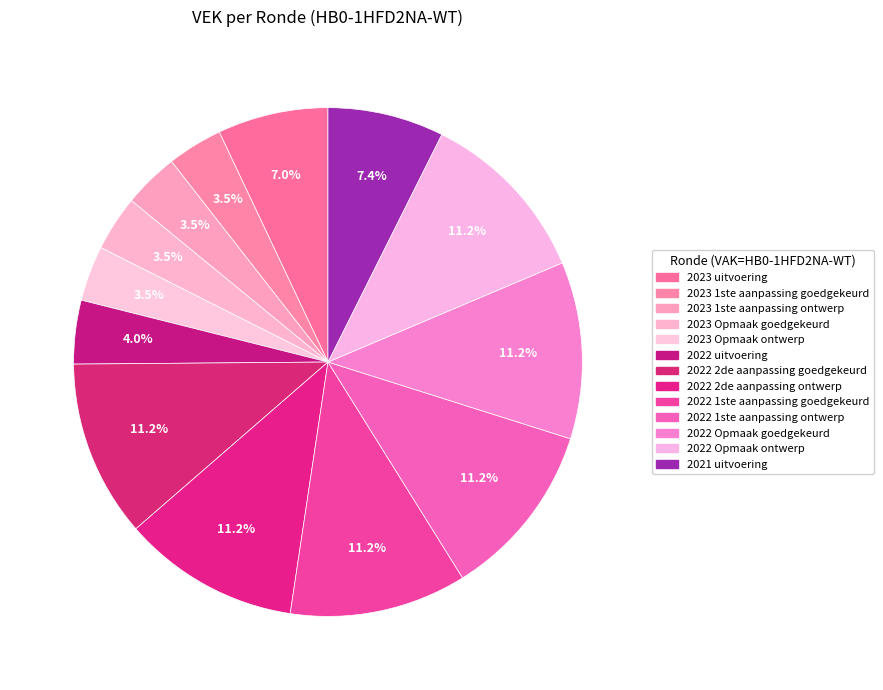

True or false: 2022 Opmaak ontwerp accounts for 11% of the total.

True